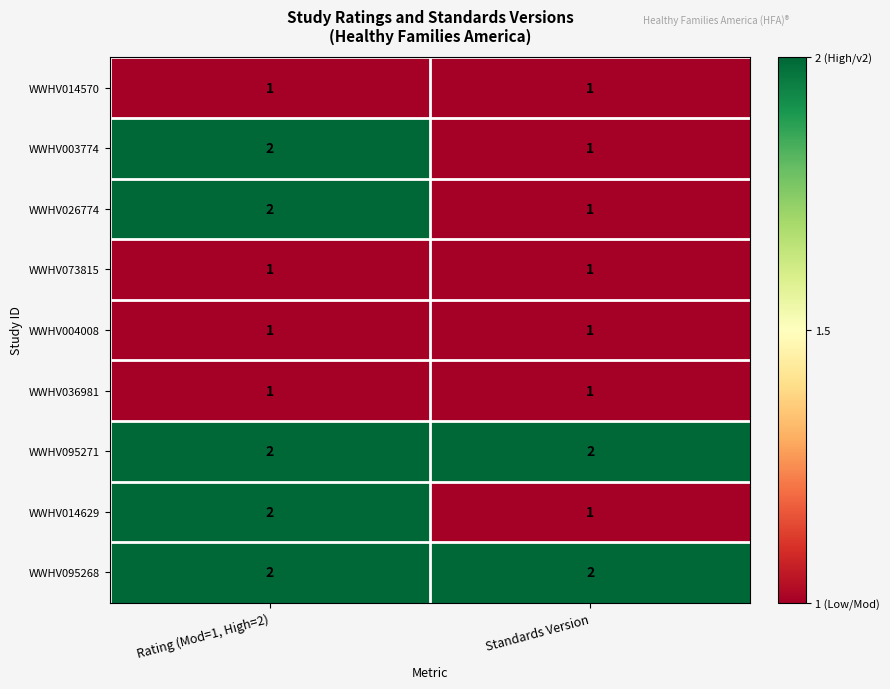

Reading right to left, transcribe all the data shown in this chart.

WWHV014570: 1	1
WWHV003774: 1	2
WWHV026774: 1	2
WWHV073815: 1	1
WWHV004008: 1	1
WWHV036981: 1	1
WWHV095271: 2	2
WWHV014629: 1	2
WWHV095268: 2	2